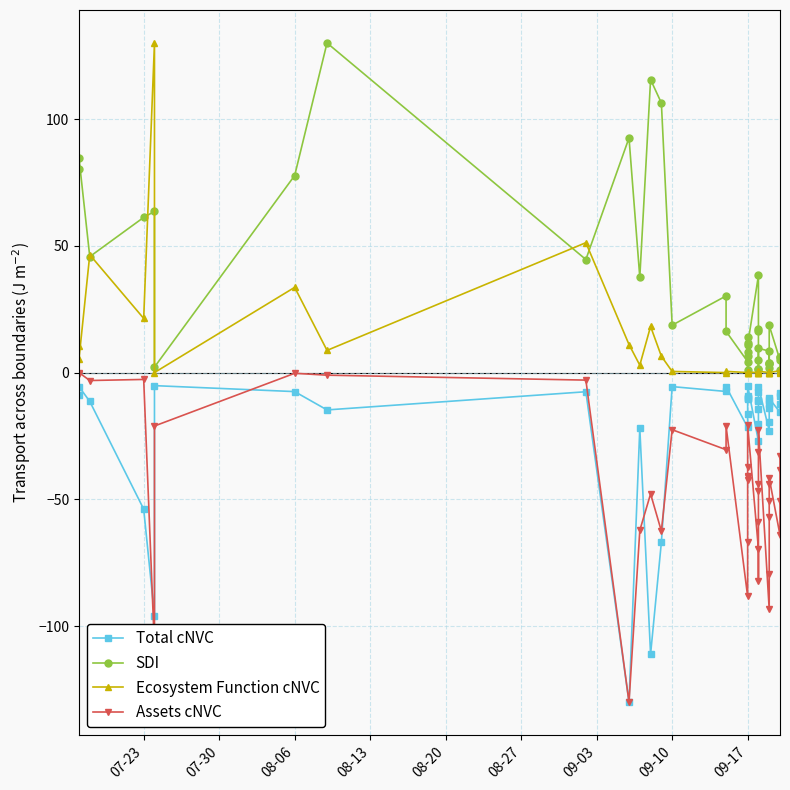

What is the sum of all Ecosystem Function cNVC values?

348.9